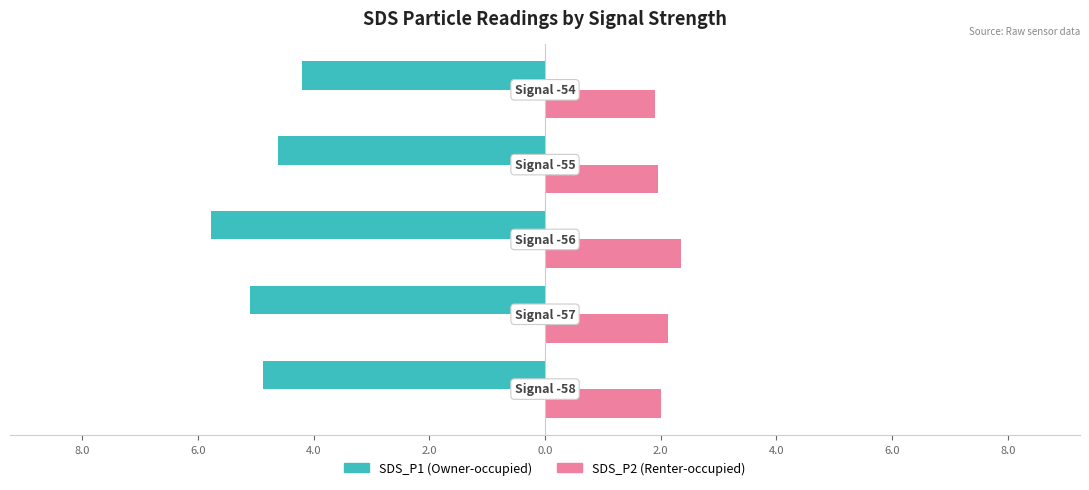

What are all the series names shown in the legend?

SDS_P1 (Owner-occupied), SDS_P2 (Renter-occupied)